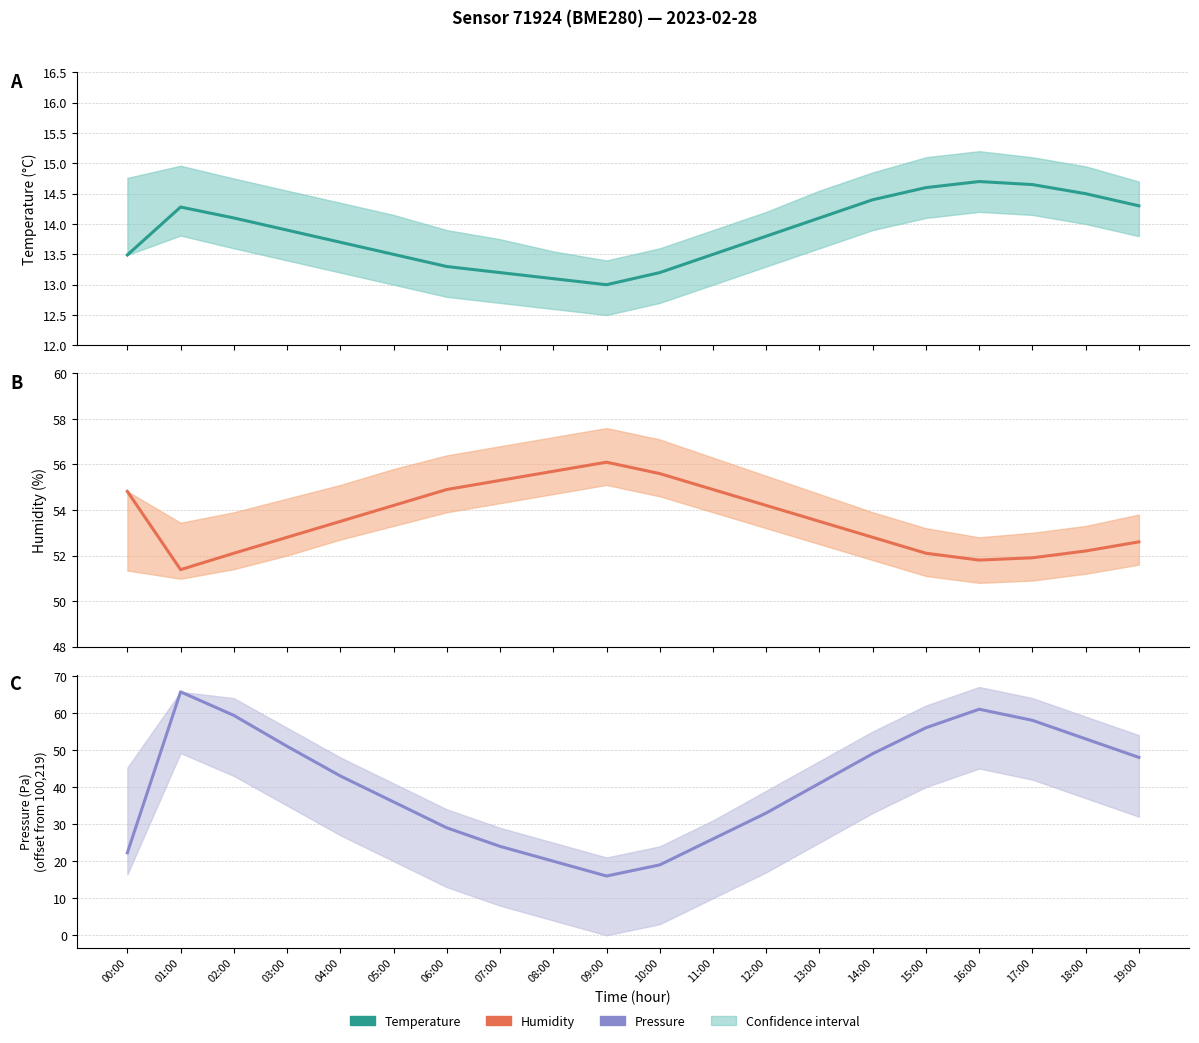

How many lines are shown in the chart?

3